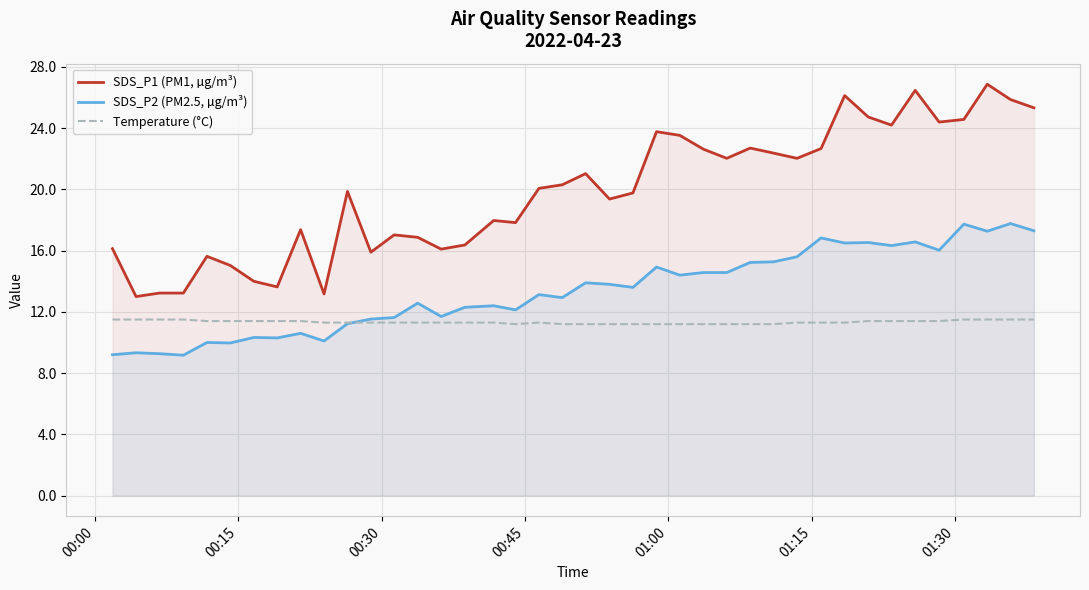

Which series has the largest total across all categories?

SDS_P1 (PM1, µg/m³)